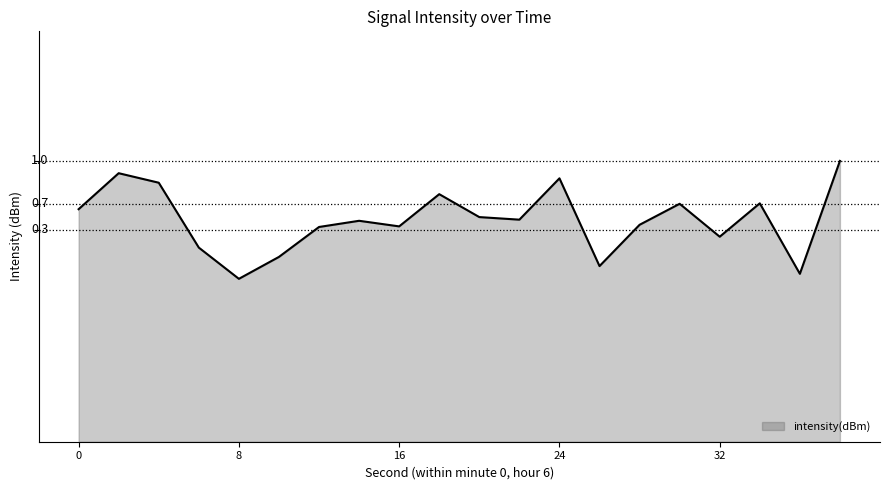

What is the value of the 19th point from the left?

-130.5